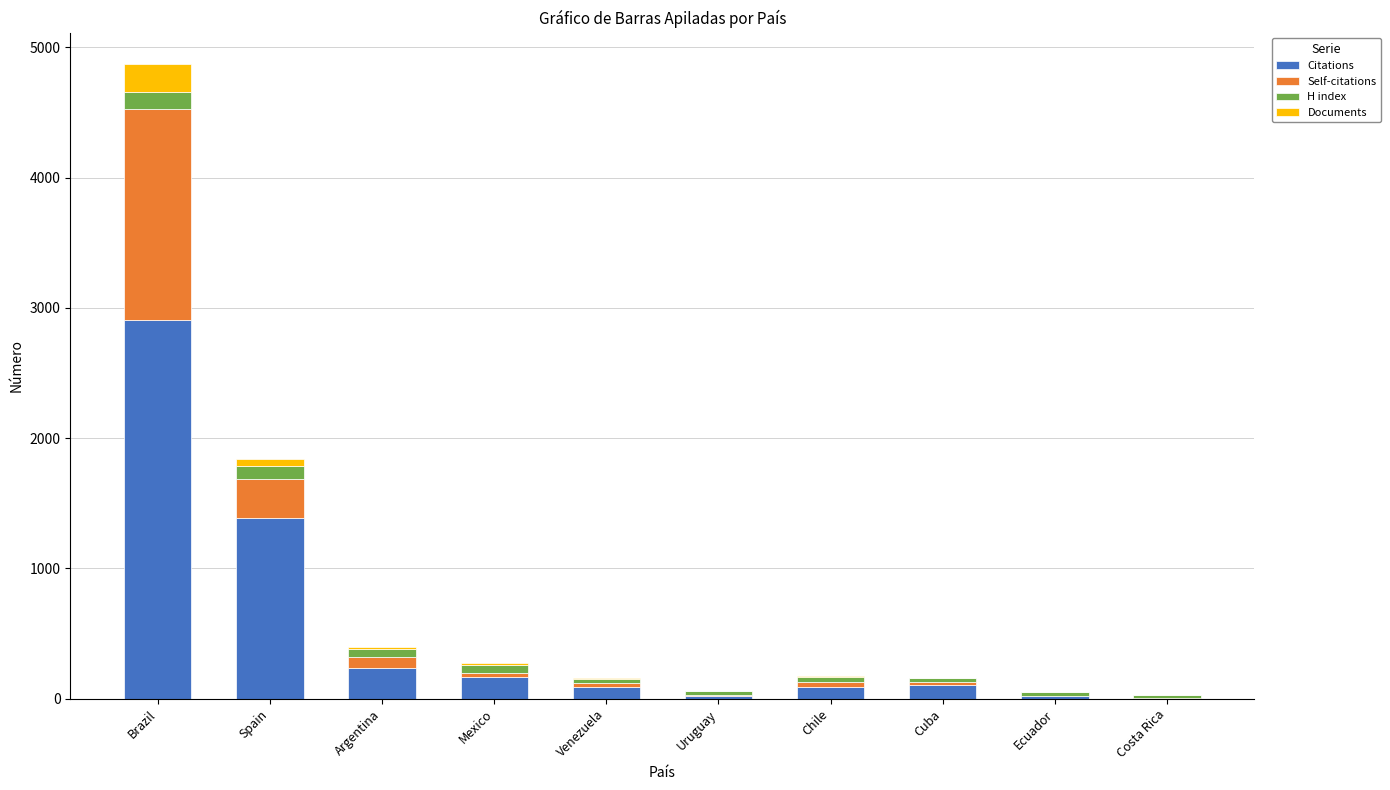

Are the bars horizontal?

No